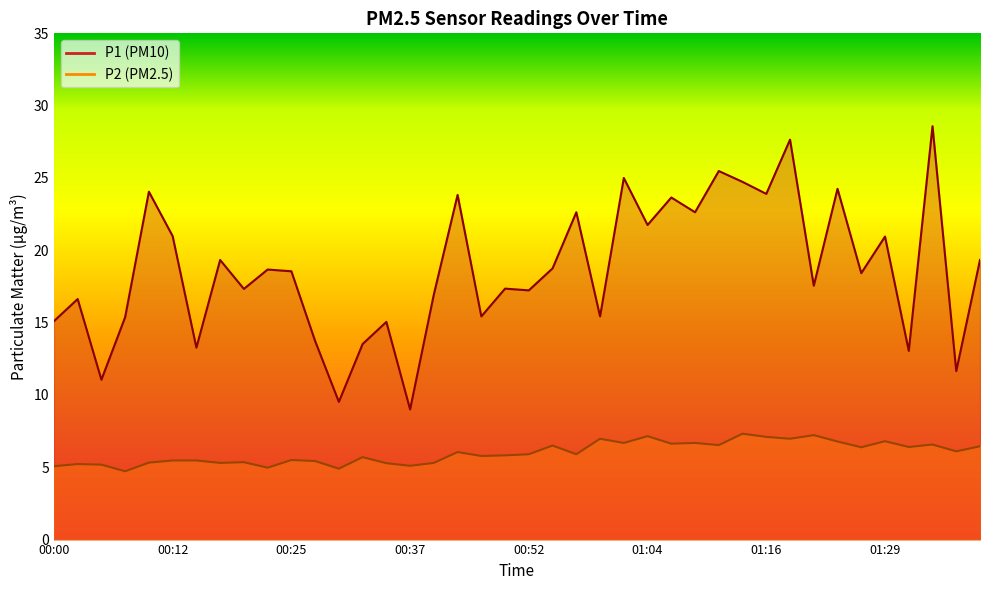

Reading left to right, what are all the values shown in this chart?

P1: 15.1	16.6	11.1	15.4	24.1	21.0	13.3	19.3	17.3	18.7	18.6	13.7	9.5	13.5	15.1	9.0	16.9	23.8	15.4	17.4	17.2	18.8	22.6	15.4	25.0	21.8	23.6	22.6	25.5	24.7	23.9	27.6	17.6	24.2	18.4	20.9	13.1	28.6	11.7	19.3
P2: 5.1	5.2	5.2	4.7	5.3	5.5	5.5	5.3	5.3	5.0	5.5	5.4	4.9	5.7	5.3	5.1	5.3	6.0	5.8	5.8	5.9	6.5	5.9	7.0	6.7	7.2	6.6	6.7	6.5	7.3	7.1	7.0	7.2	6.8	6.4	6.8	6.4	6.6	6.1	6.5